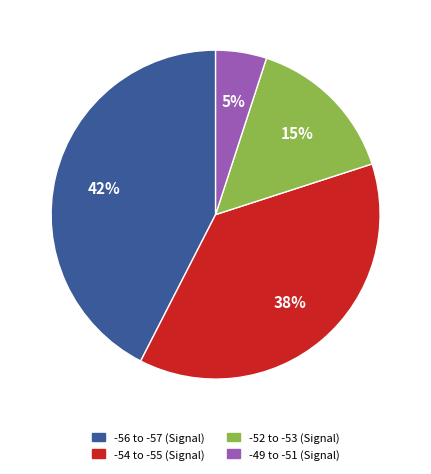

To the nearest percent, what is the average slice percentage?

25%